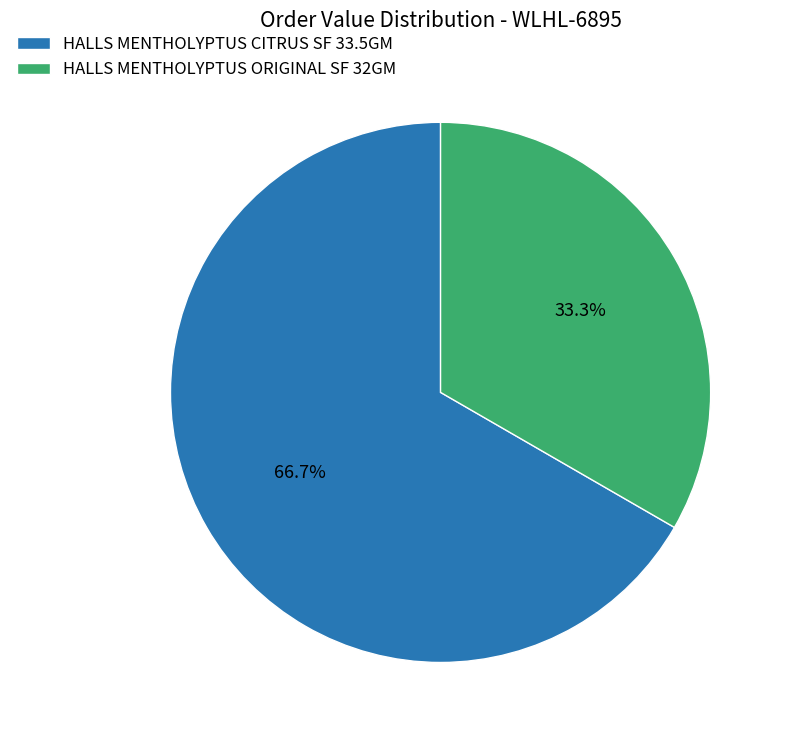

Does HALLS MENTHOLYPTUS ORIGINAL SF 32GM account for over 50% of the chart?

No